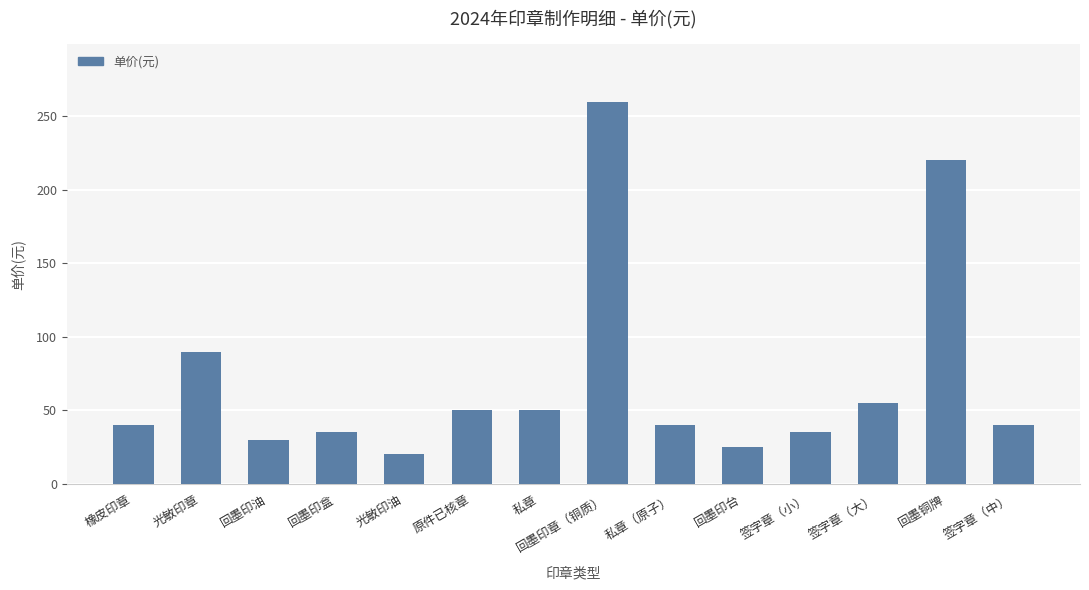

What is the ratio of the value at 私章 to the value at 光敏印油?

2.5